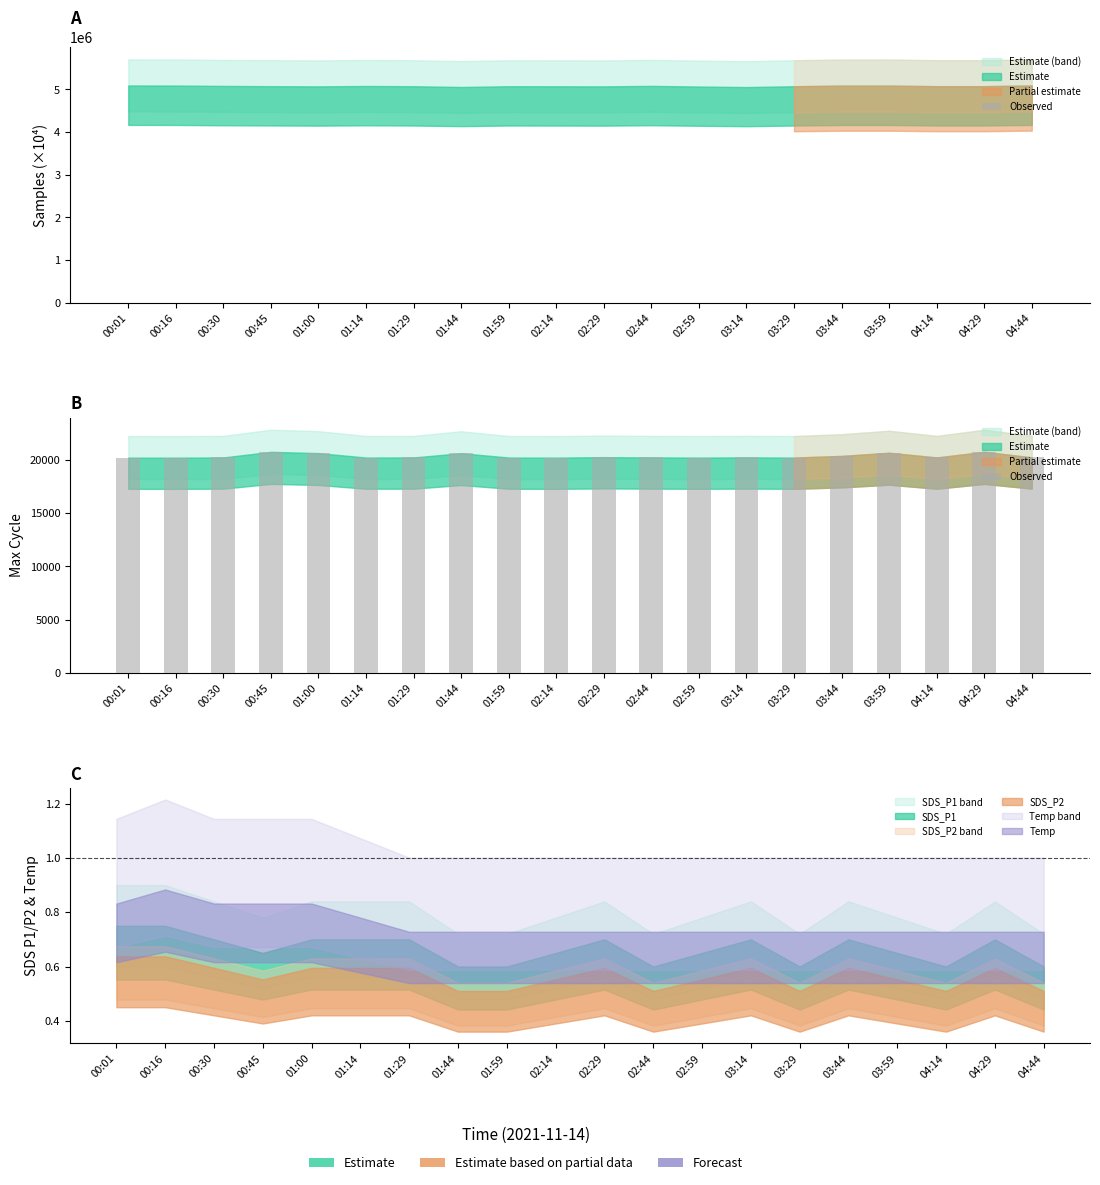

Where is the data nearest to the value 20465?

03:44